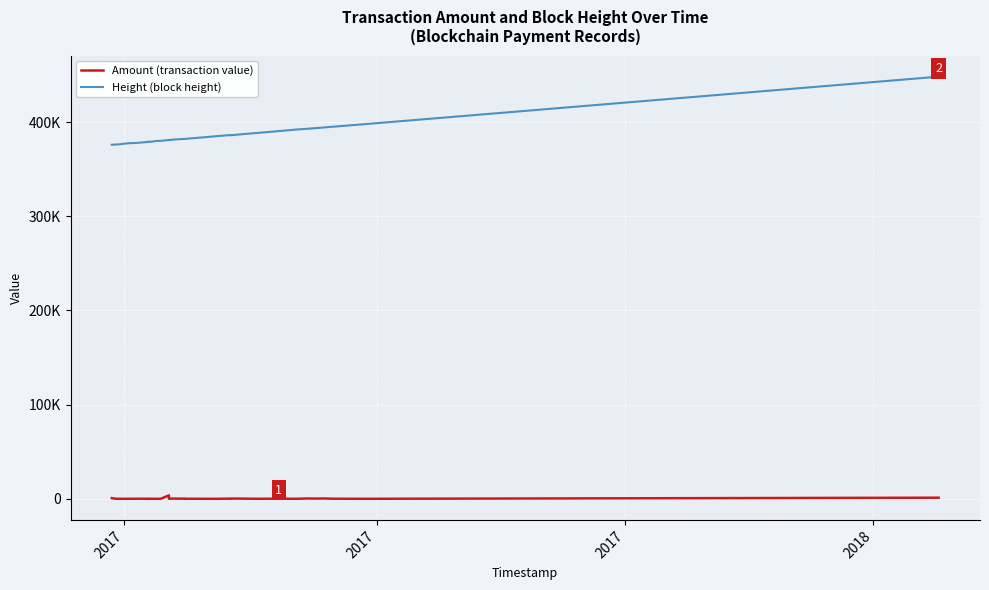

List the series in order of their peak value, lowest first.

Amount (transaction value), Height (block height)